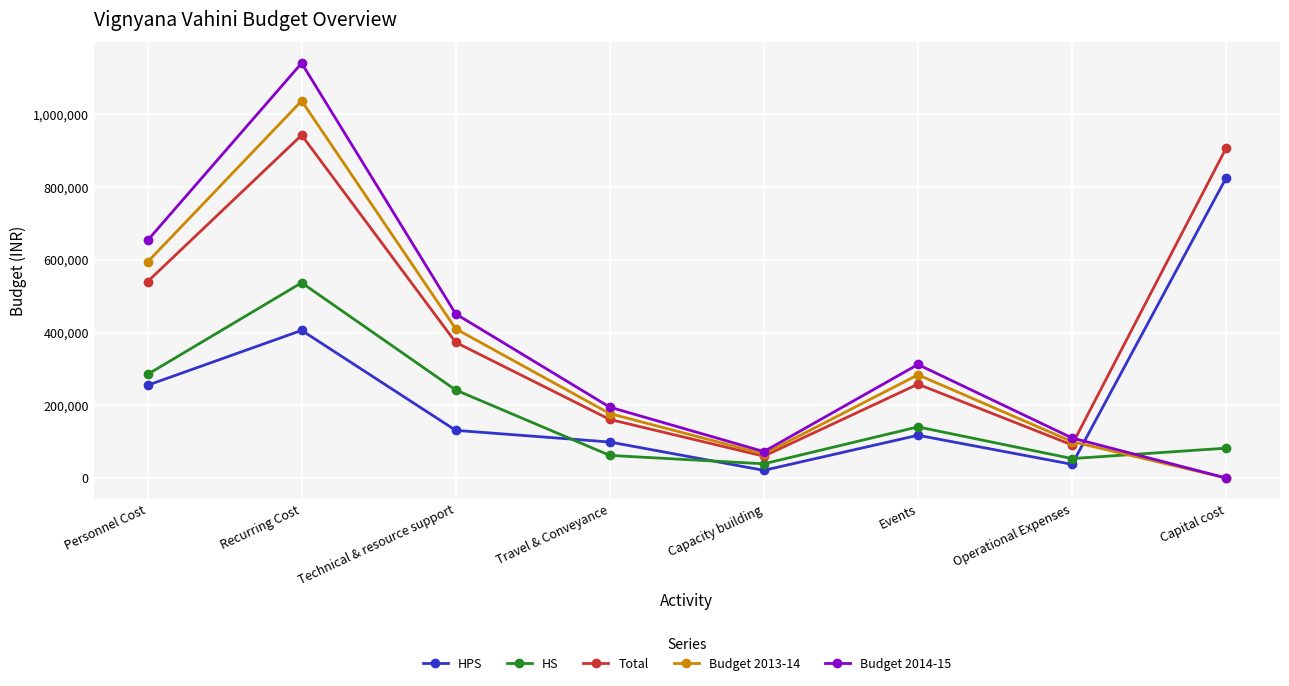

Count the number of data series in this chart.

5